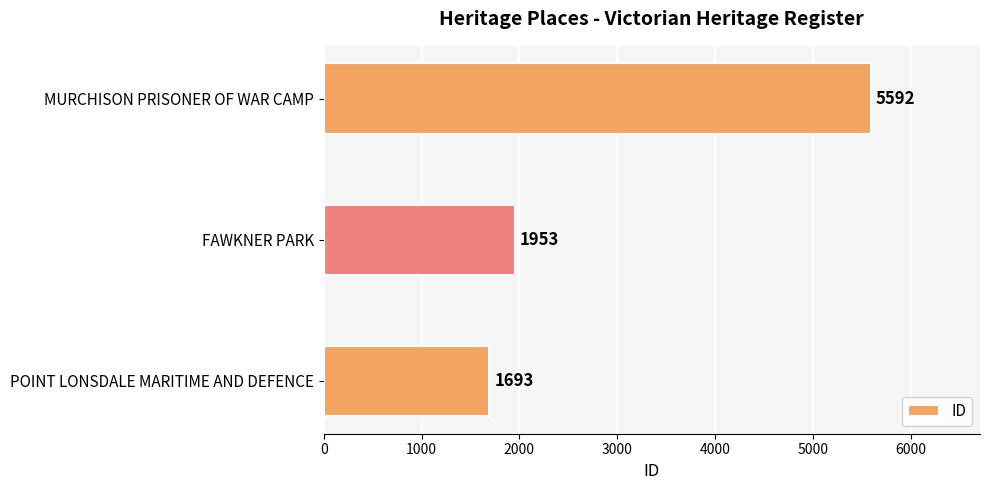

True or false: the data shows 1693 at POINT LONSDALE MARITIME AND DEFENCE.

True